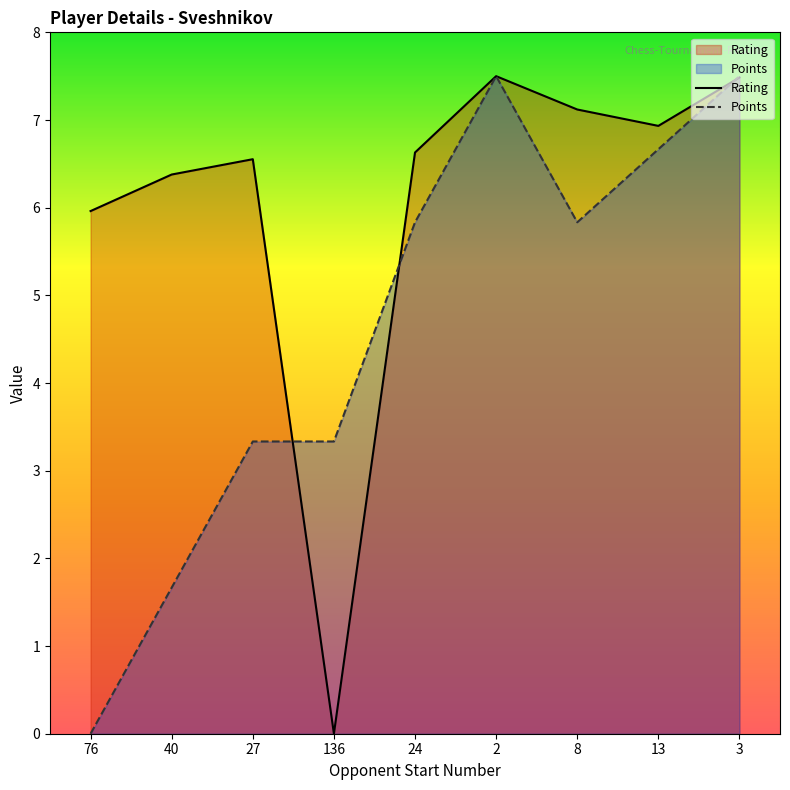

Read the Rating value at 27.

6.6